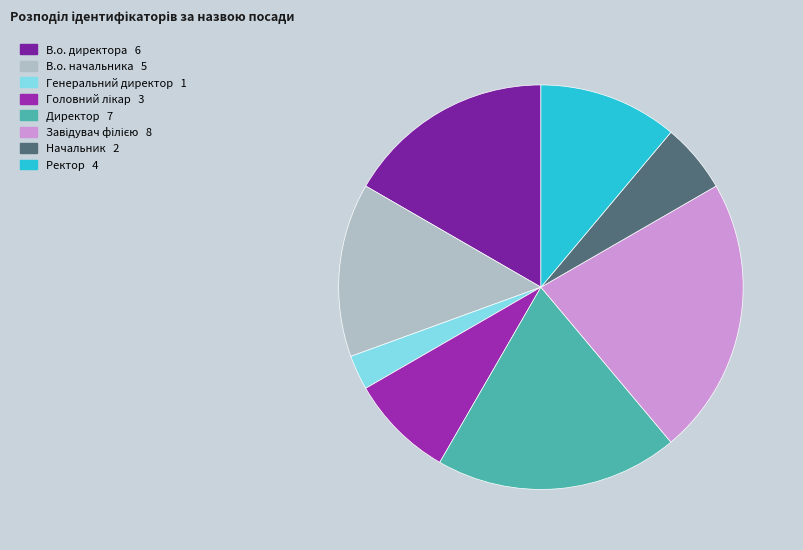

How many slices are in this pie chart?

8